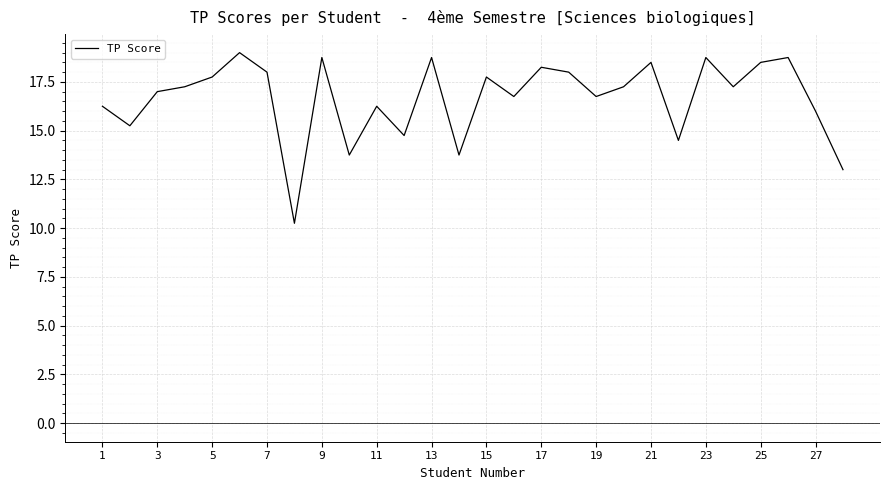

What is the maximum value shown in the chart?

19.0